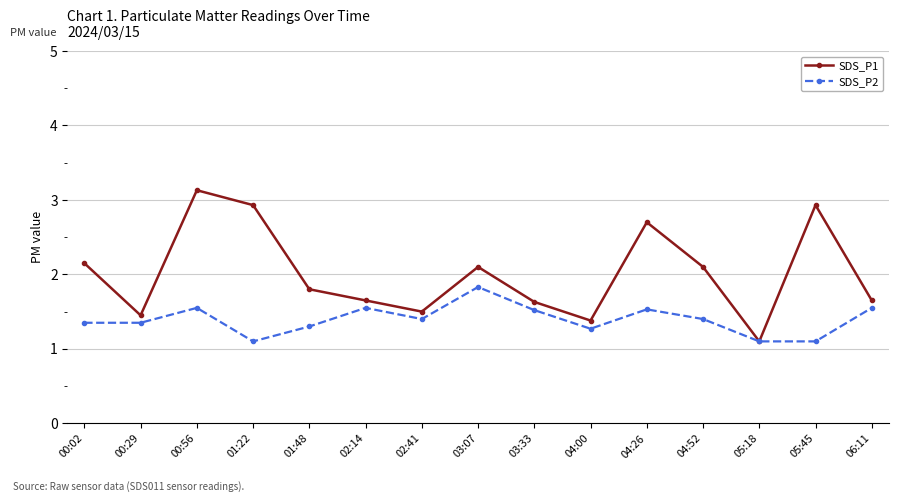

Is the value of SDS_P1 at 05:45 greater than the value of SDS_P2 at 03:07?

Yes